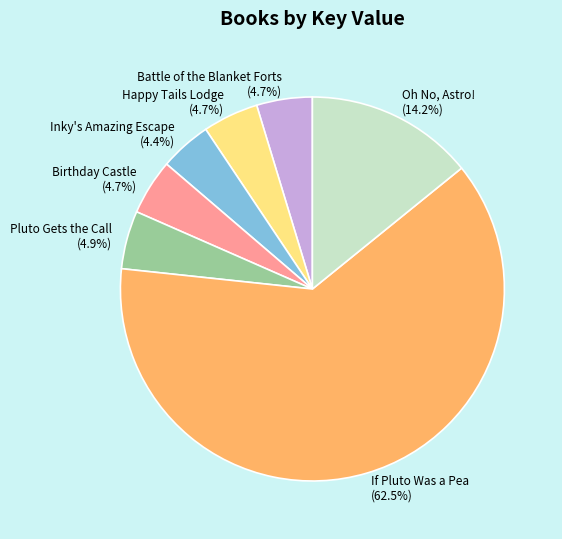

What is the majority slice?

If Pluto Was a Pea